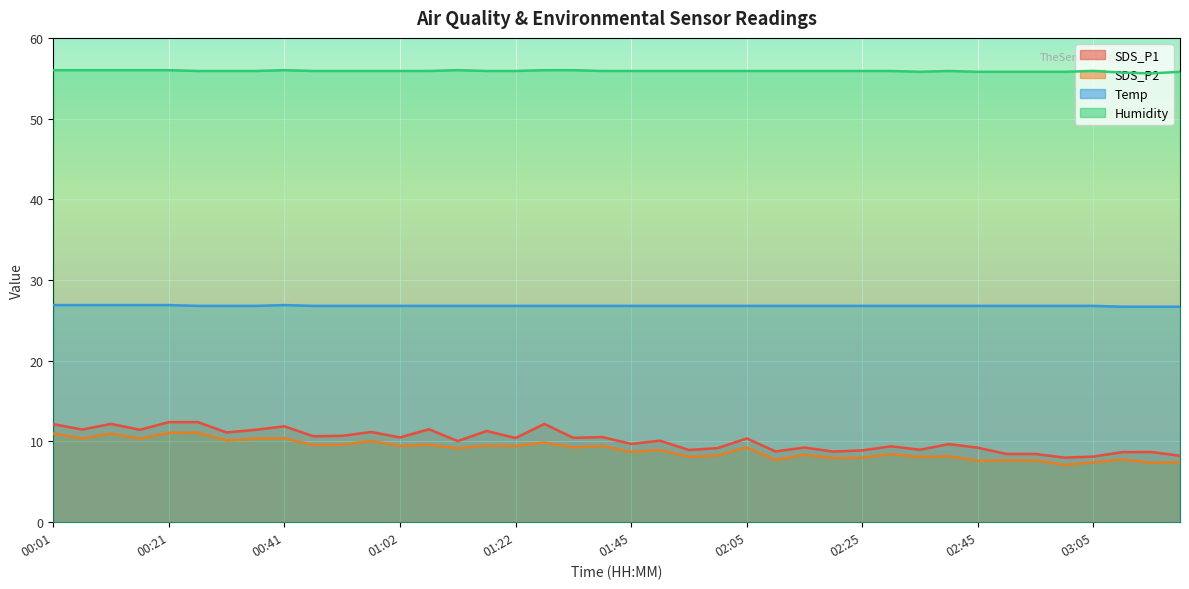

What is the label of the 19th point from the right?

01:50